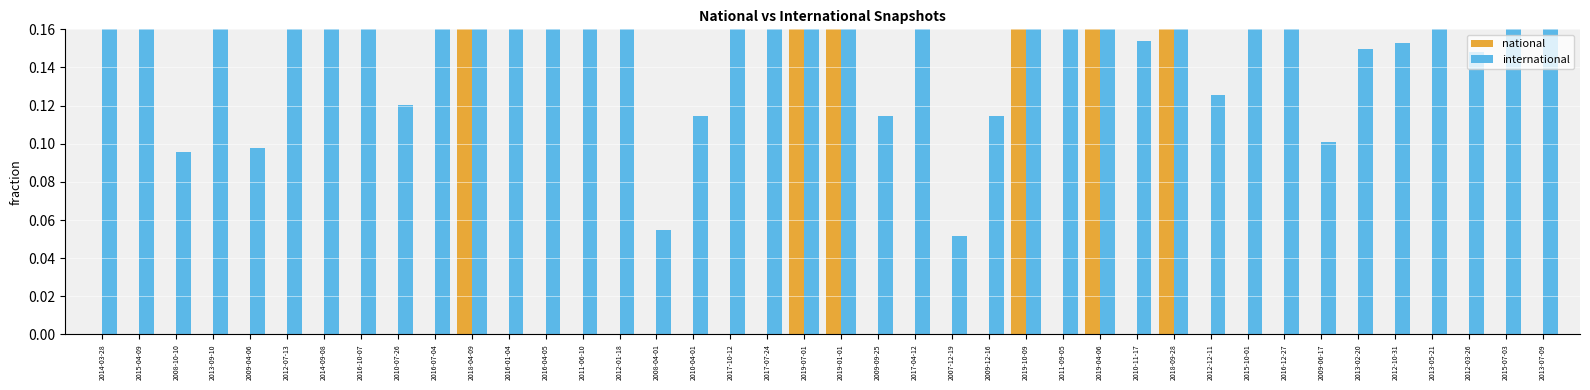

Reading left to right, transcribe all the data shown in this chart.

national: 0.0	0.0	0.0	0.0	0.0	0.0	0.0	0.0	0.0	0.0	0.8	0.0	0.0	0.0	0.0	0.0	0.0	0.0	0.0	1.0	0.8	0.0	0.0	0.0	0.0	1.0	0.0	1.0	0.0	0.8	0.0	0.0	0.0	0.0	0.0	0.0	0.0	0.0	0.0	0.0
international: 0.4	0.7	0.1	0.3	0.1	0.2	0.6	0.6	0.1	0.6	0.4	0.6	0.6	0.2	0.2	0.1	0.1	0.9	0.9	0.5	0.5	0.1	0.8	0.1	0.1	0.5	0.2	0.5	0.2	0.5	0.1	0.7	0.8	0.1	0.1	0.2	0.2	0.1	0.7	0.2